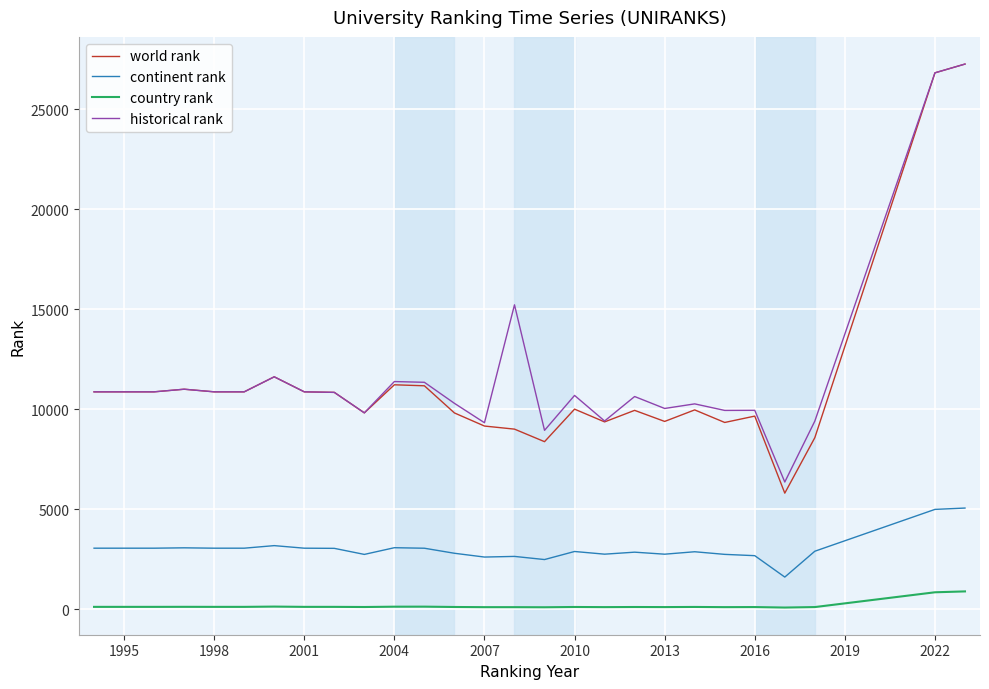

Which series has the largest range (max minus min)?

world rank